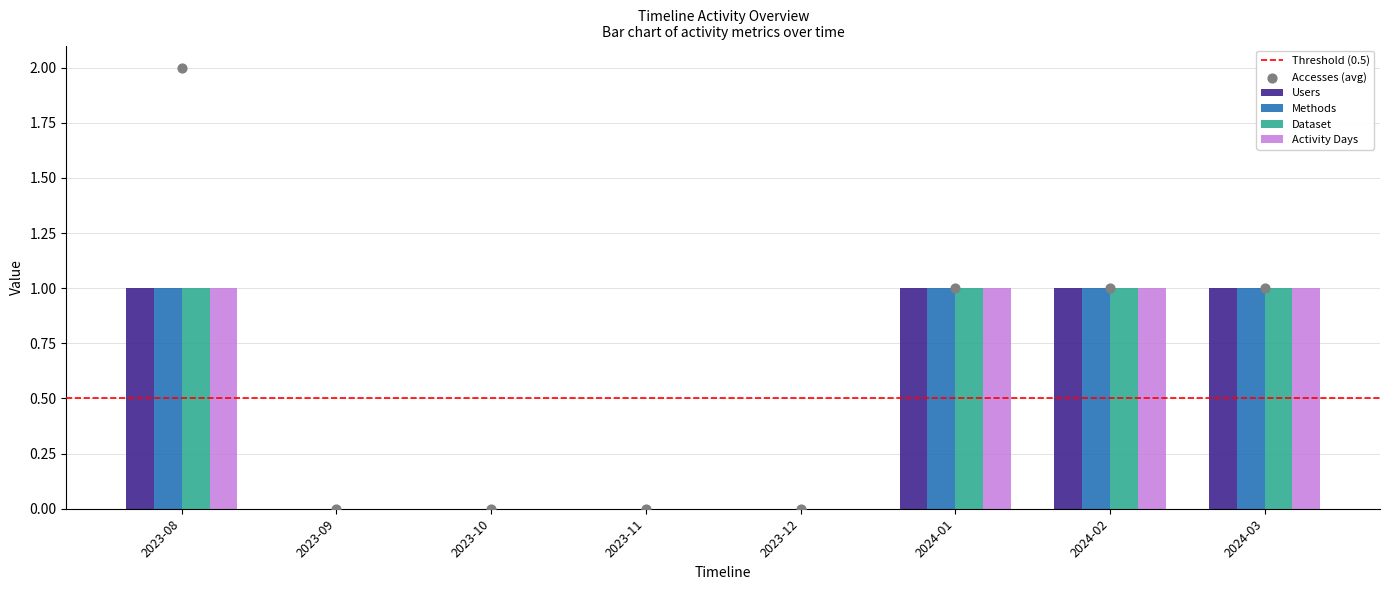

Which series contains the lowest Y value?

Accesses